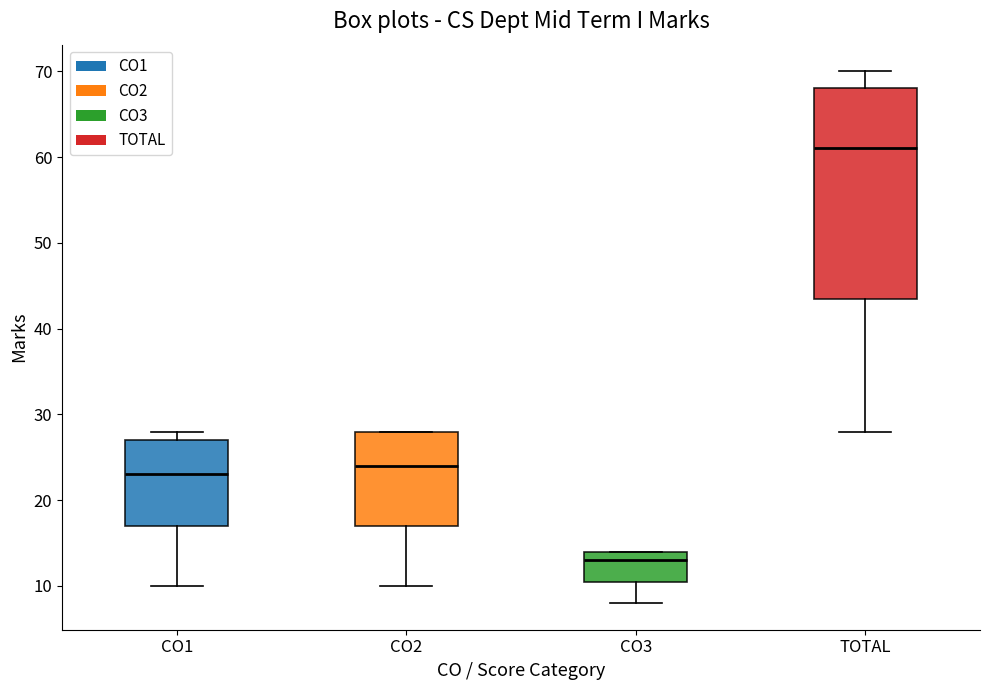

Which box's median line is the lowest?

CO3